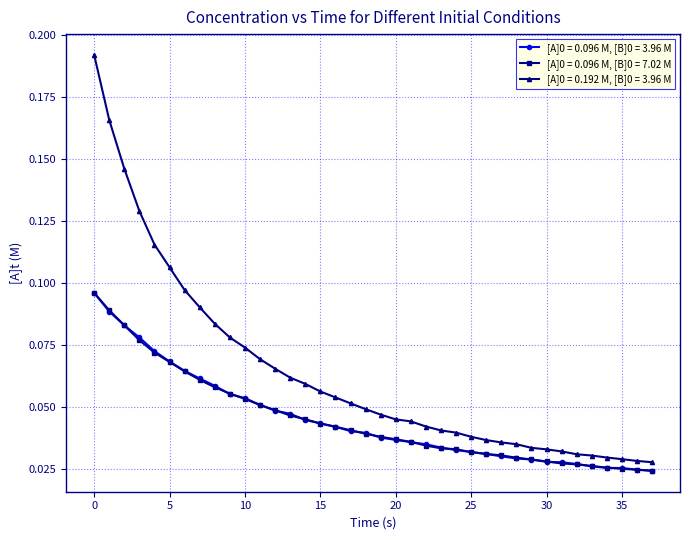

At how many categories does at least one series exceed 0?

38